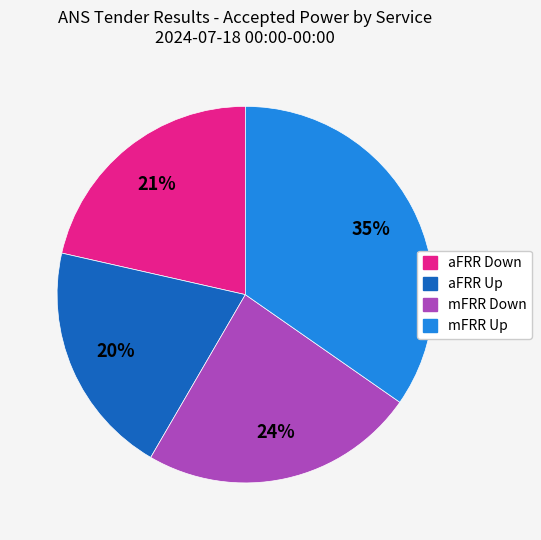

True or false: aFRR Down accounts for 21% of the total.

True